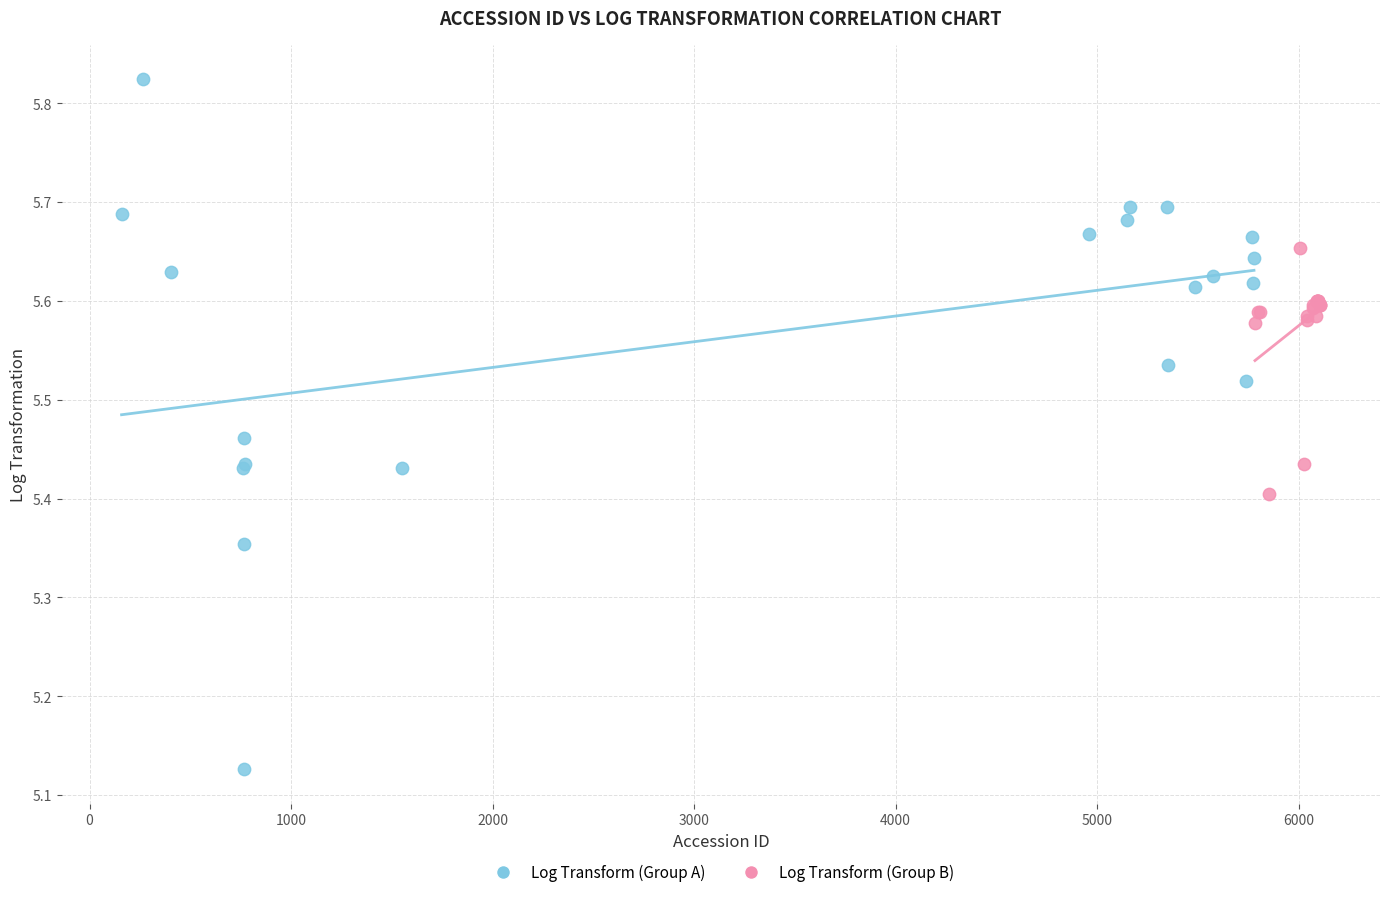

Which series has the largest Y range (max minus min)?

Log Transform (Group A)